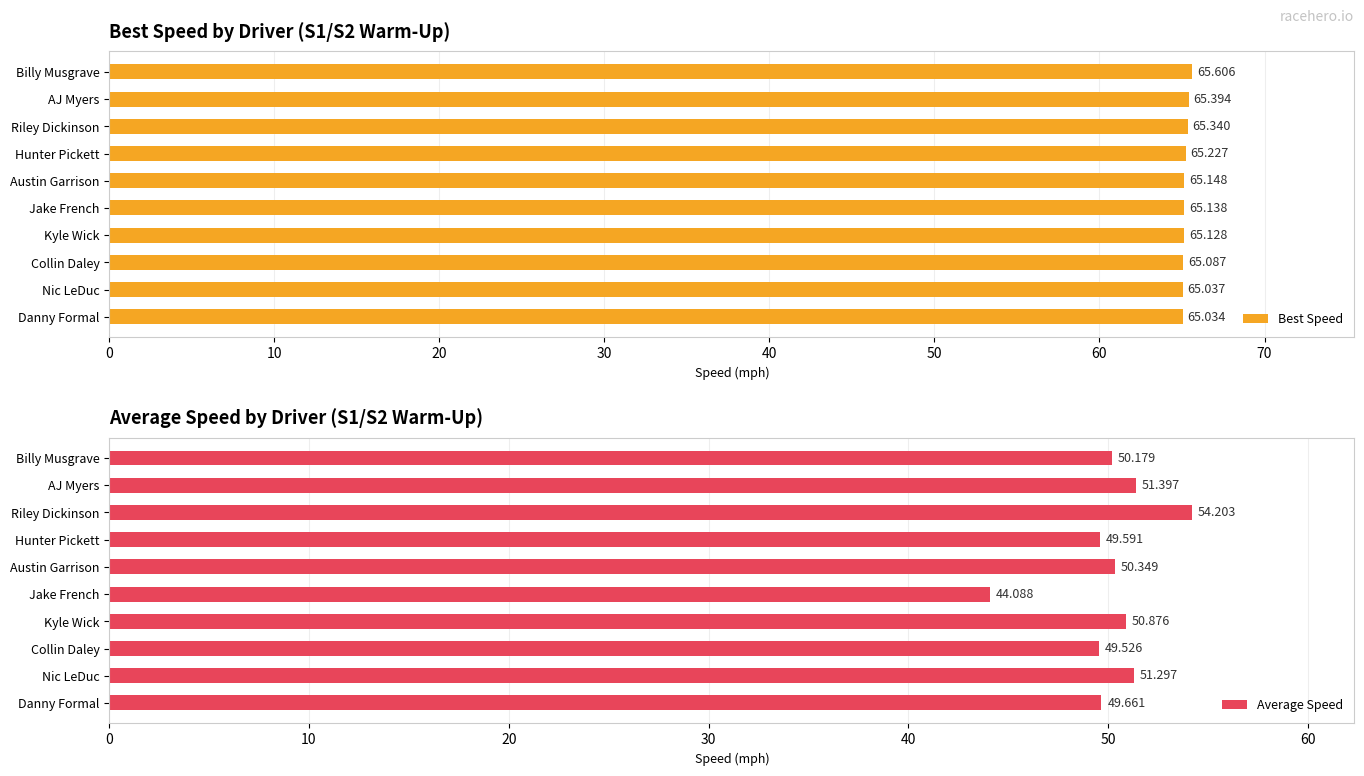

At which label is Average Speed closest to 49?

Collin Daley